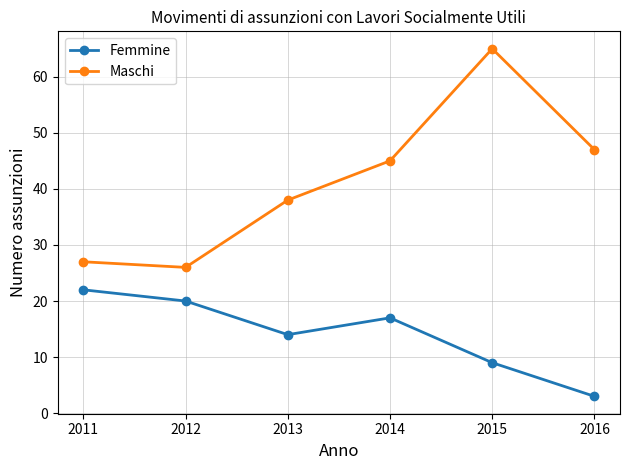

Is it true that Femmine equals 25 at 2013?

False